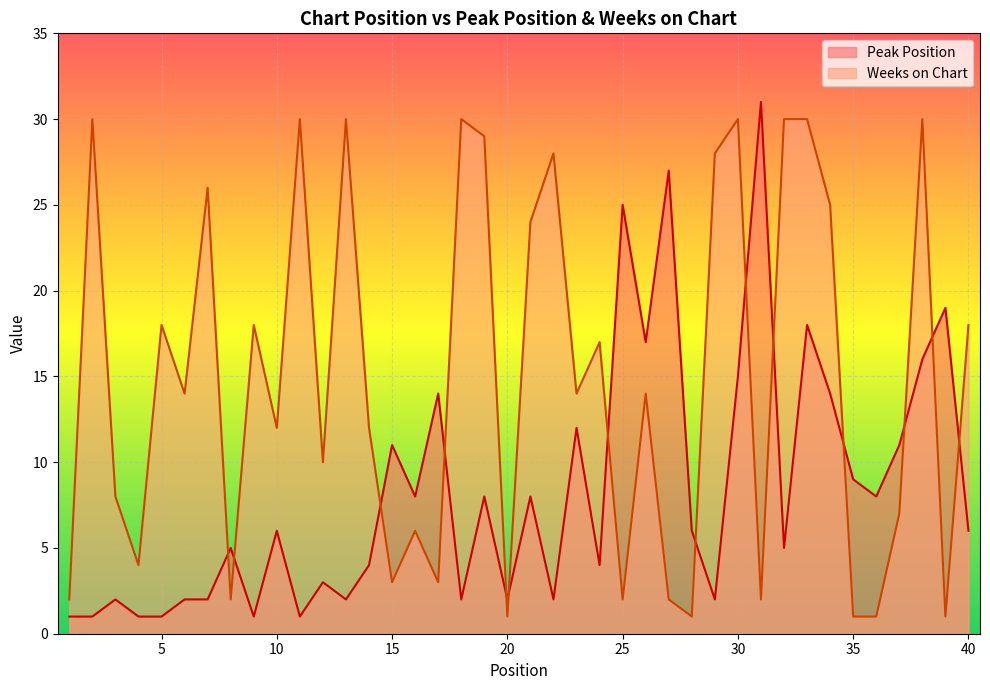

Which has a higher value, 6 or 13?

6